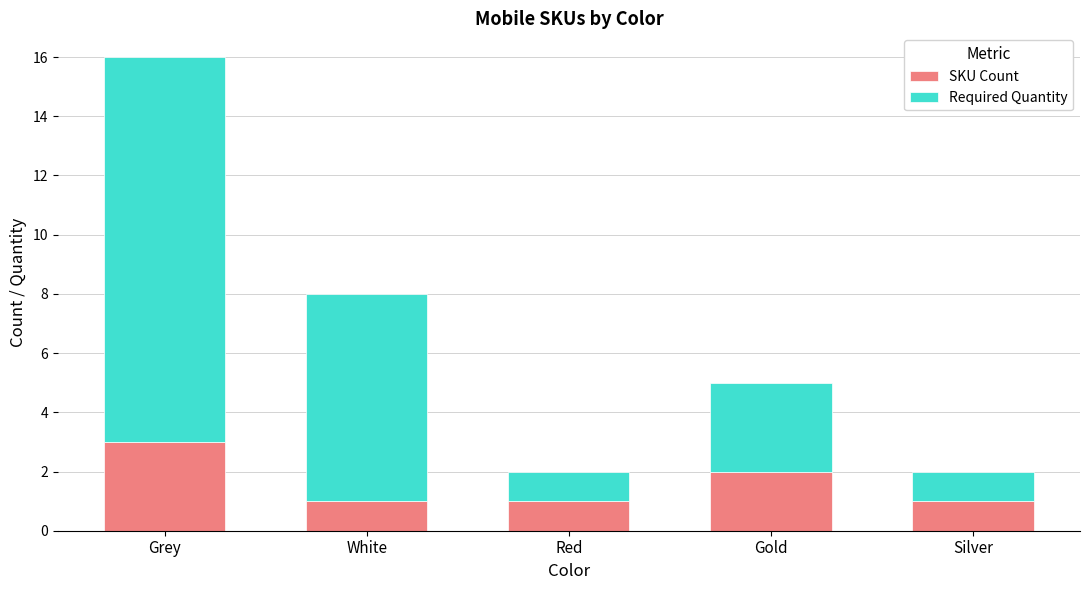

True or false: SKU Count has a value of 5 at Grey.

False